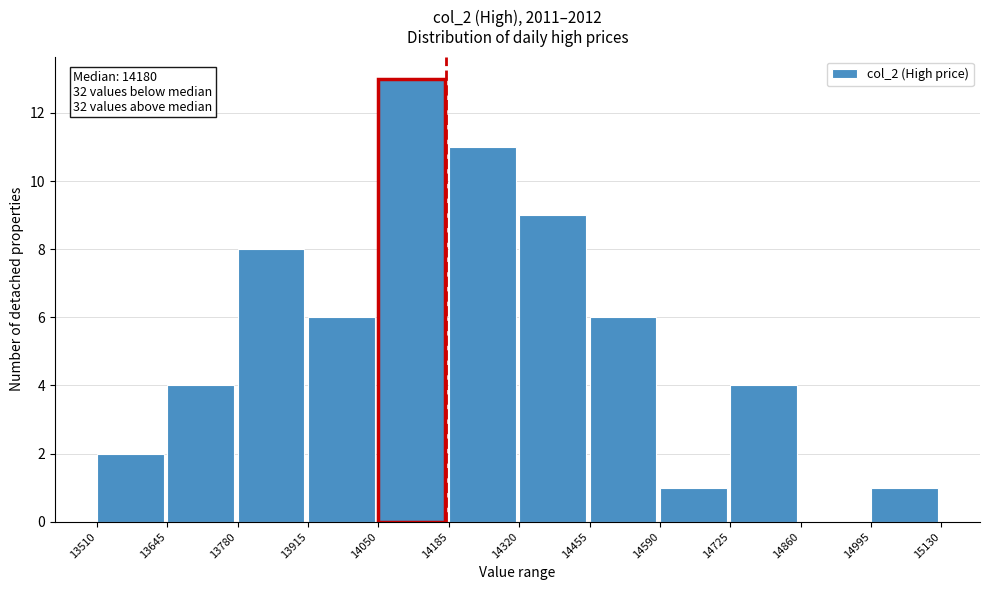

Which range on the x-axis has the tallest bar?

14050 to 14185